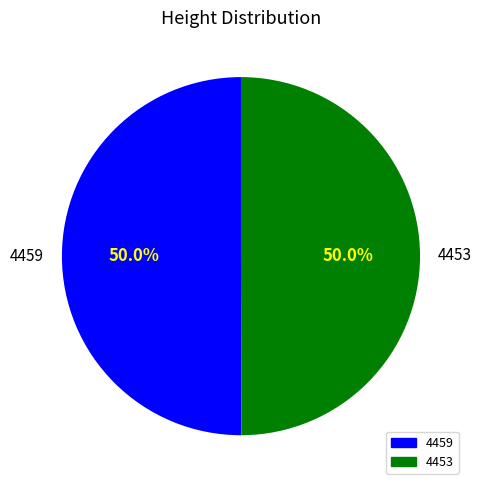

True or false: 4453 accounts for 50% of the total.

True